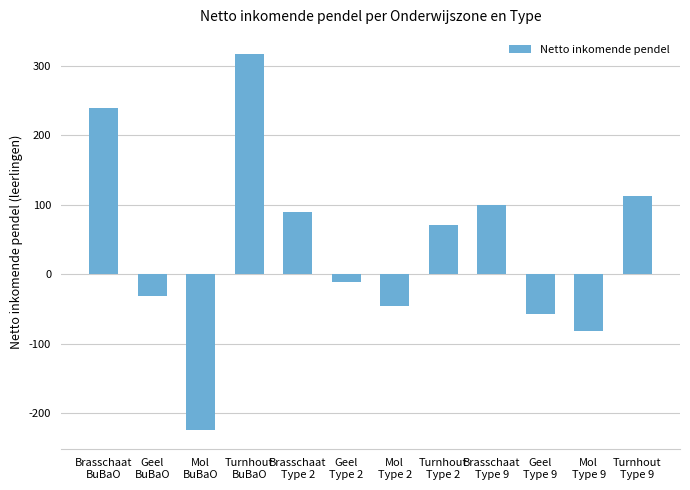

Which category has the highest value across all series?

Turnhout
BuBaO